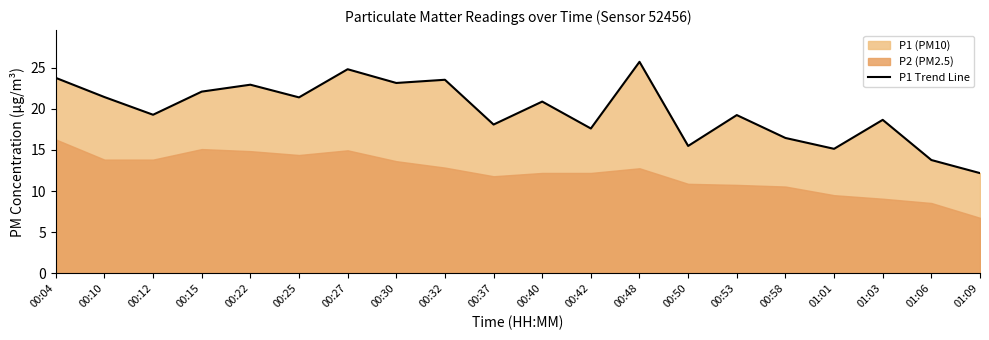

What is the average value?

19.8